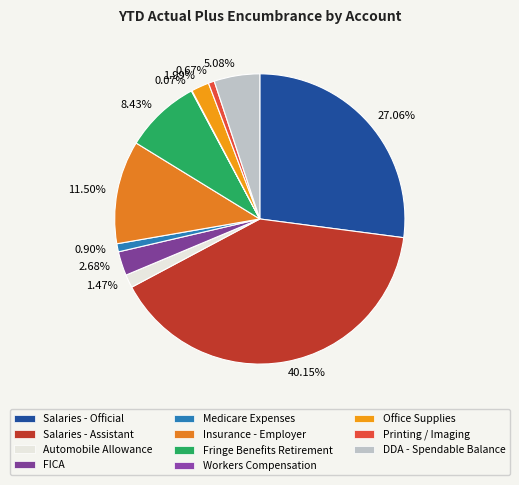

What is the ratio of the value at Printing / Imaging to the value at Automobile Allowance?

0.5